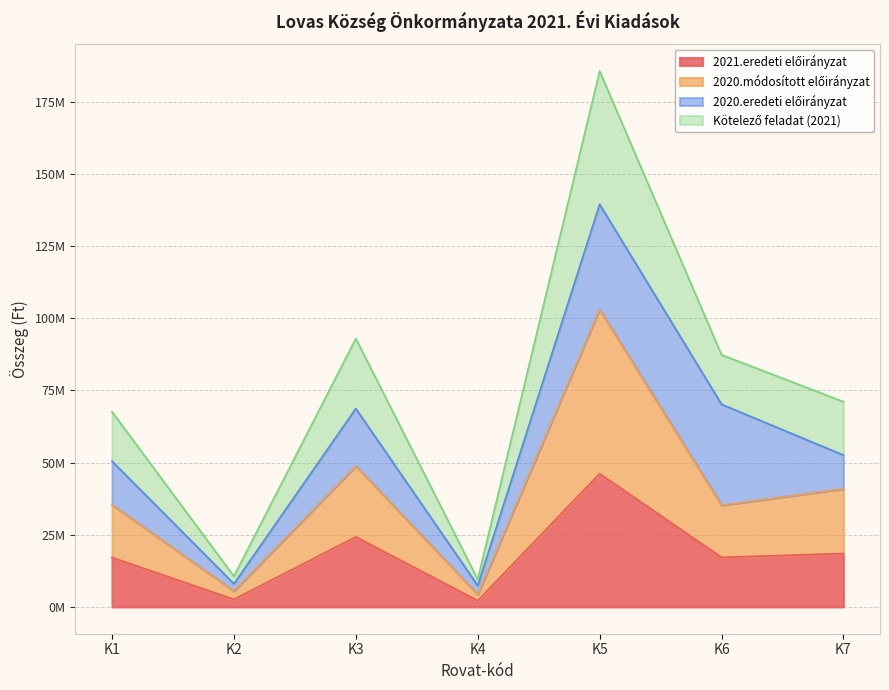

Read the Kötelező feladat (2021) value at K2.

10621769